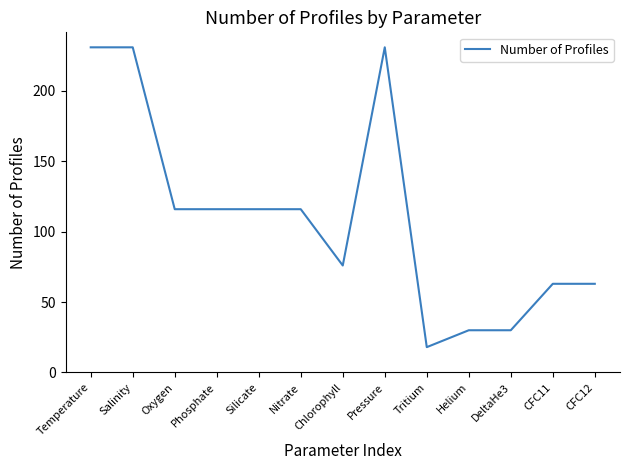

At which label does the data first exceed 116?

Temperature